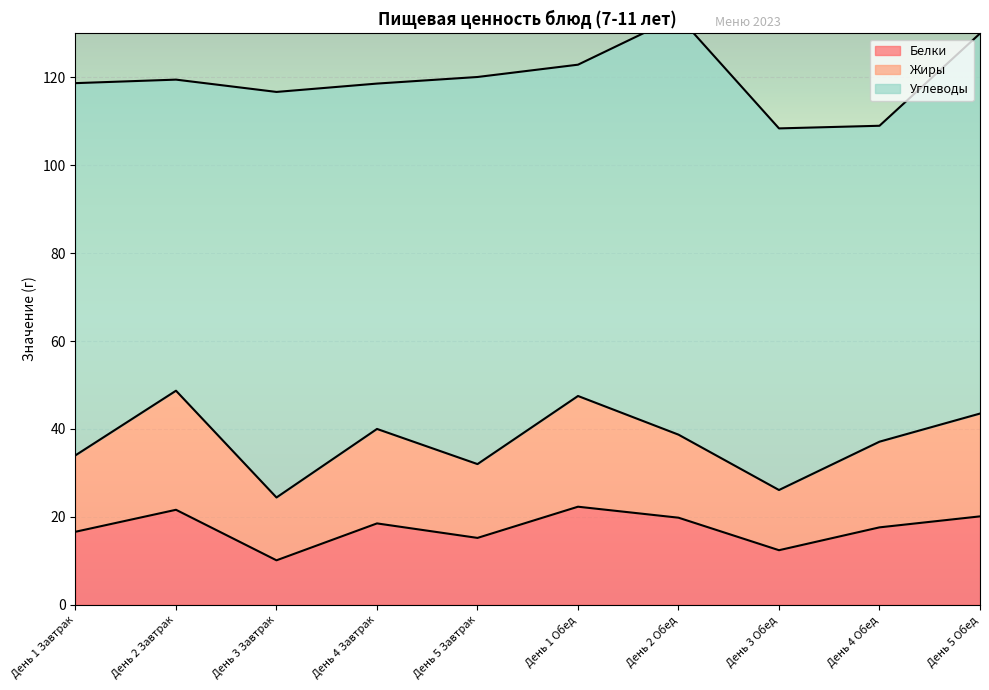

In Жиры, how many points are lower than both neighbors (excluding endpoints)?

3